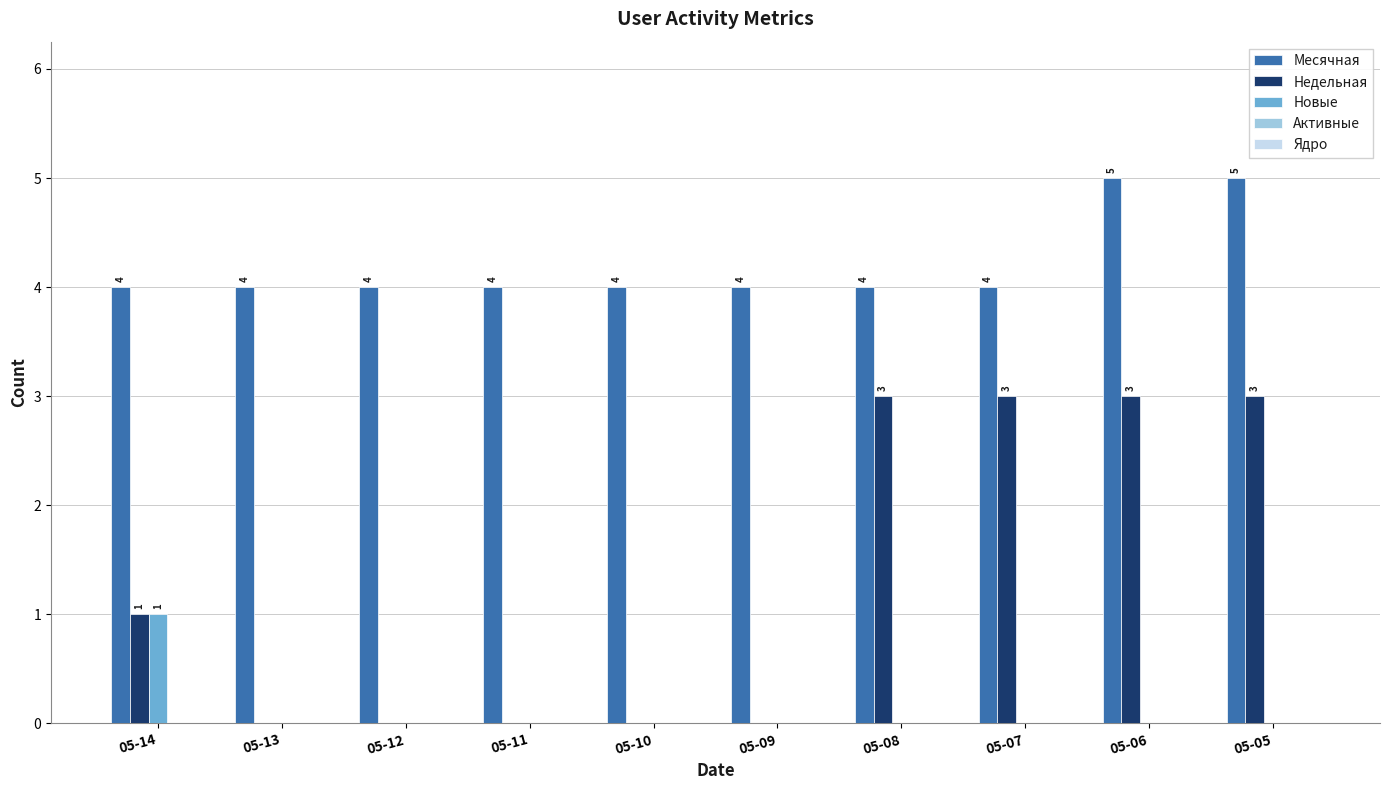

How many series are shown in this chart?

3